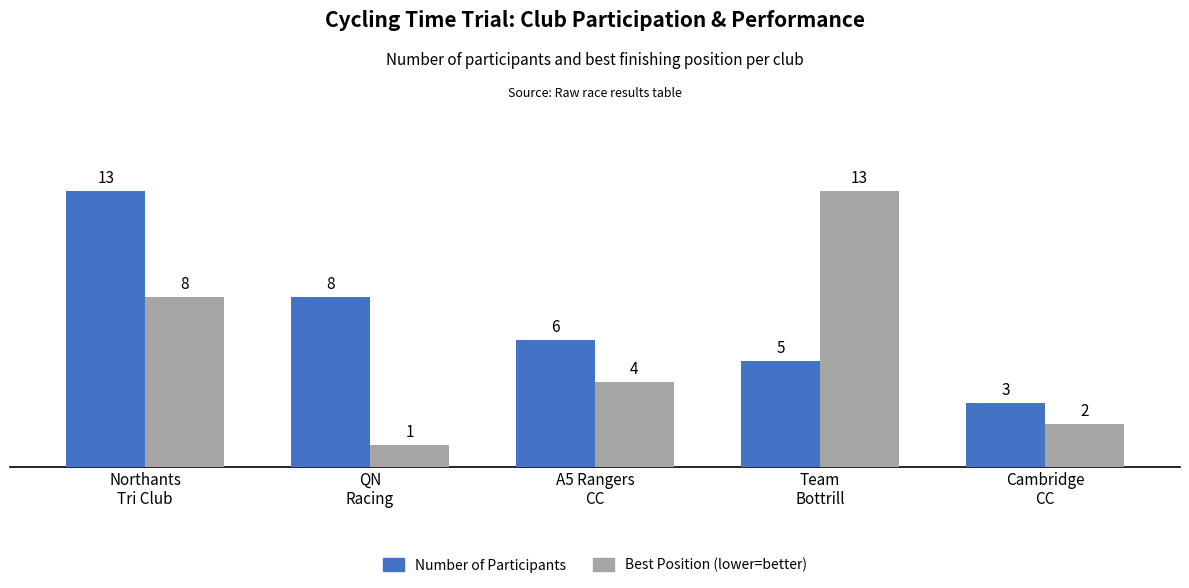

At how many categories does at least one series exceed 4?

4